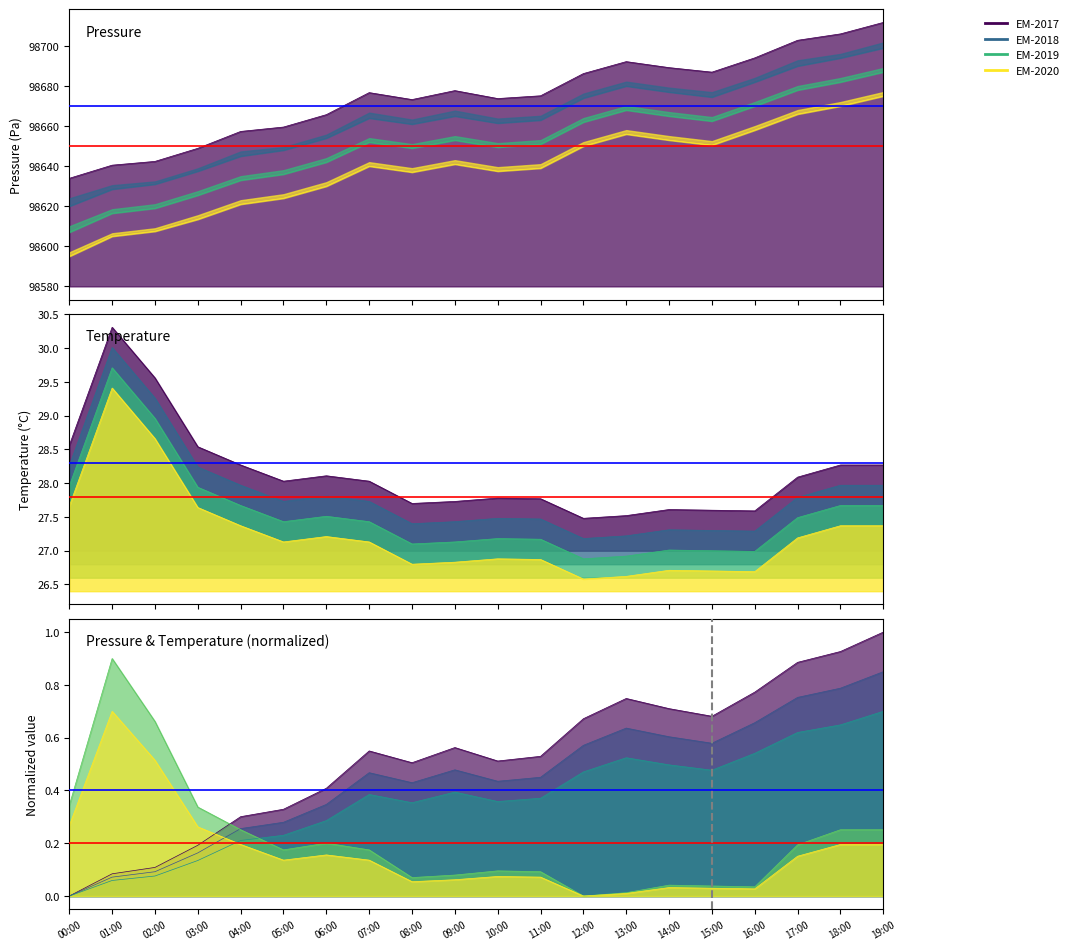

True or false: pressure and pressure_shift3 intersect in this chart.

False